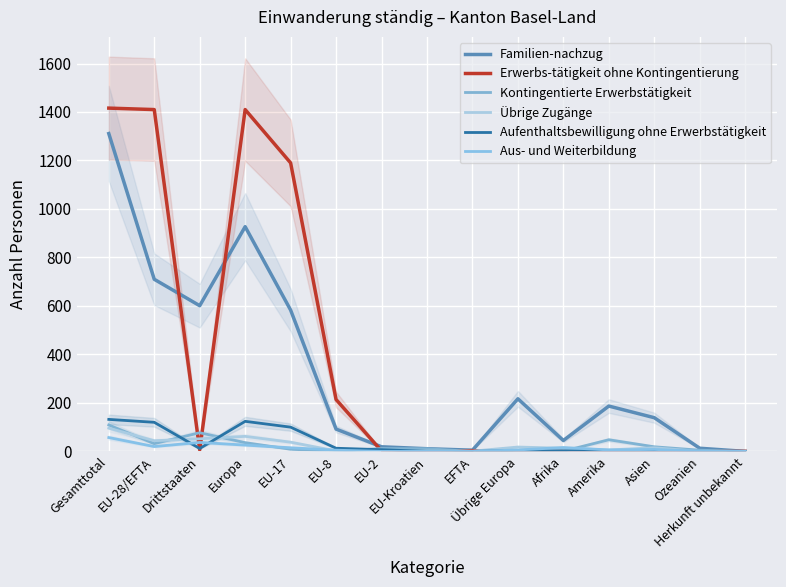

After their last crossing, which series has the higher values: Aus- und Weiterbildung or Übrige Zugänge?

Aus- und Weiterbildung